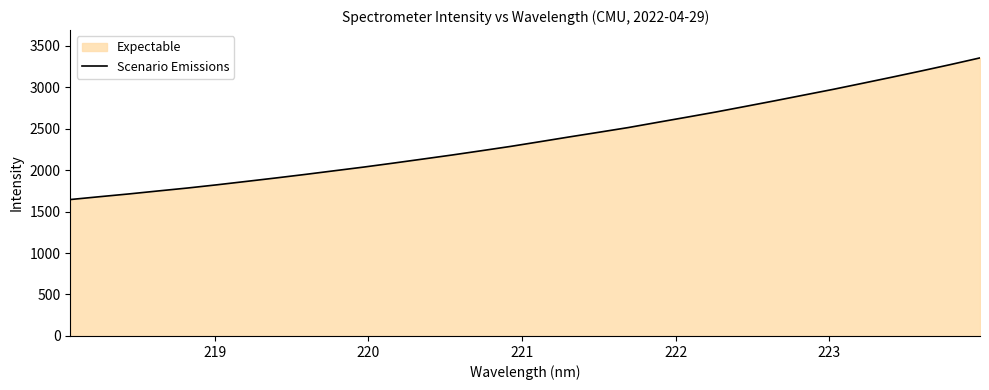

Does the chart have visible grid lines?

No